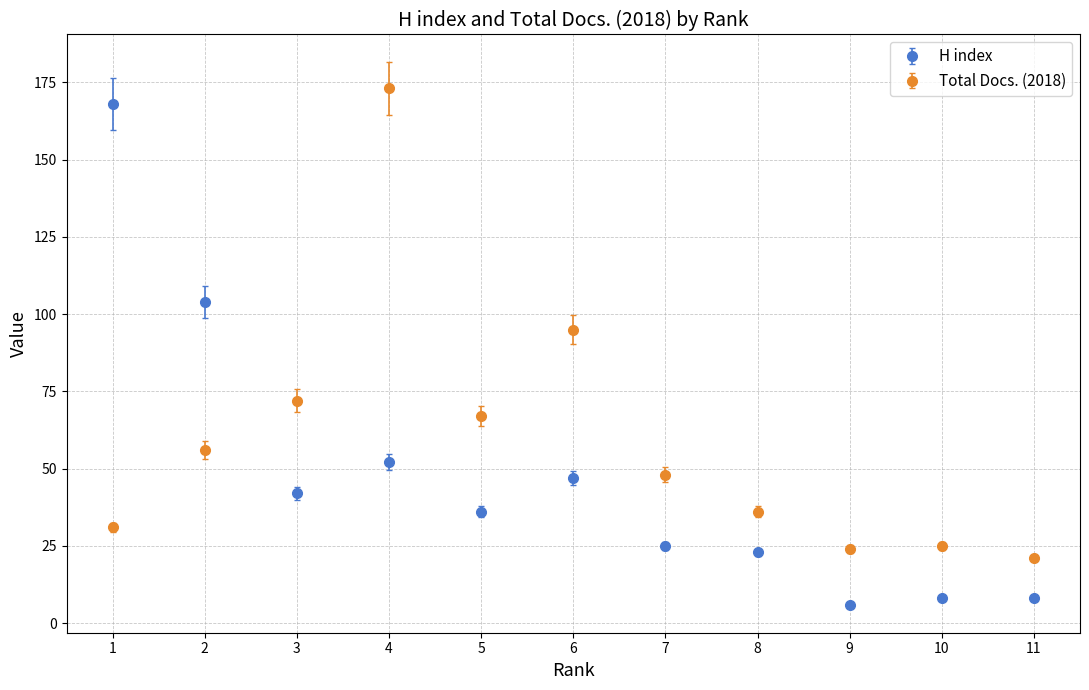

What are all the series names shown in the legend?

H index, Total Docs. (2018)